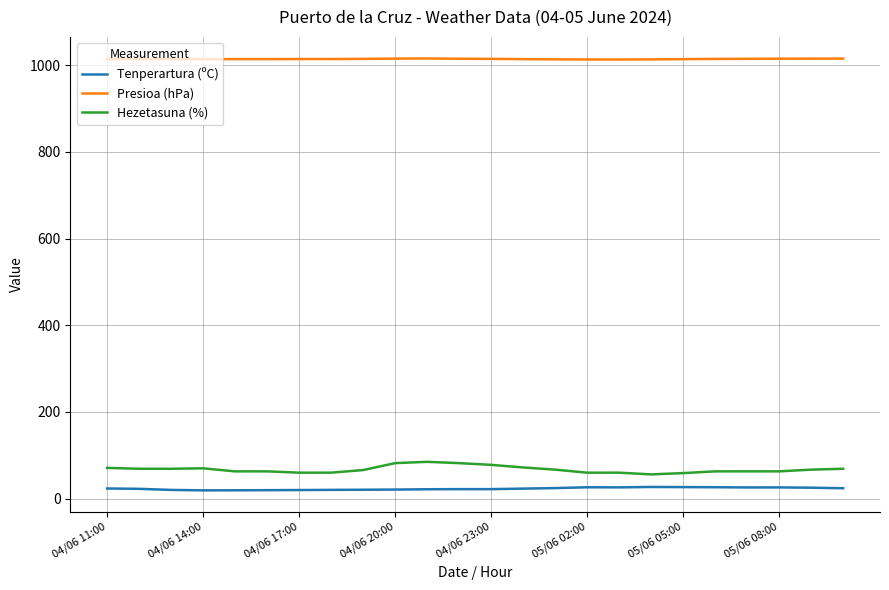

What is the highest value of the Presioa (hPa) series?

1015.6